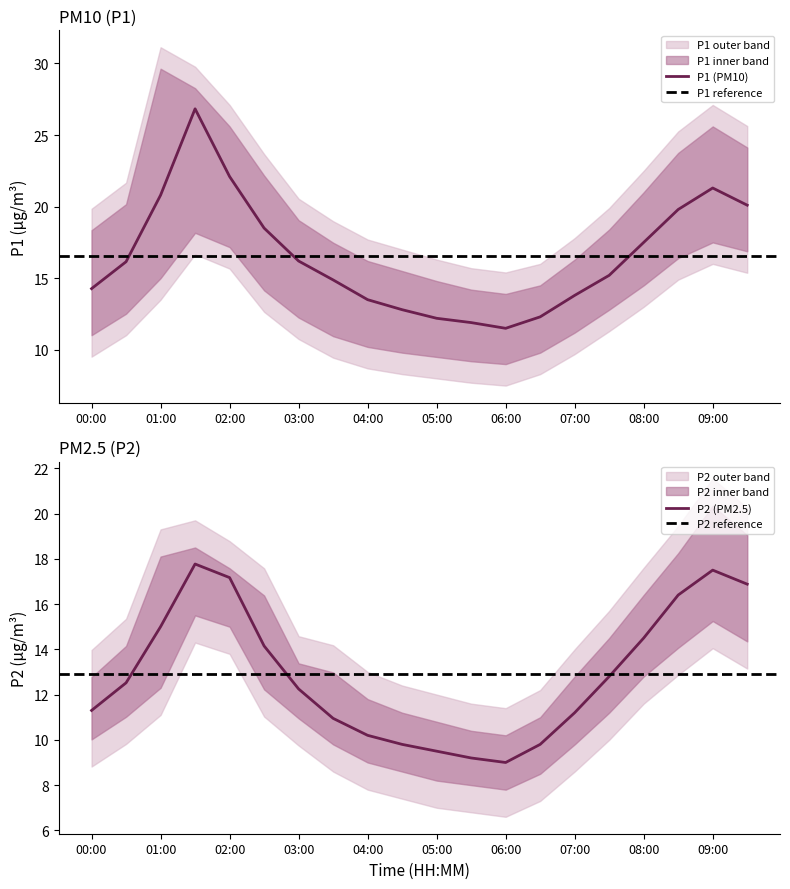

What is the difference between the P2_upper values at 03:00 and 01:30?

5.1